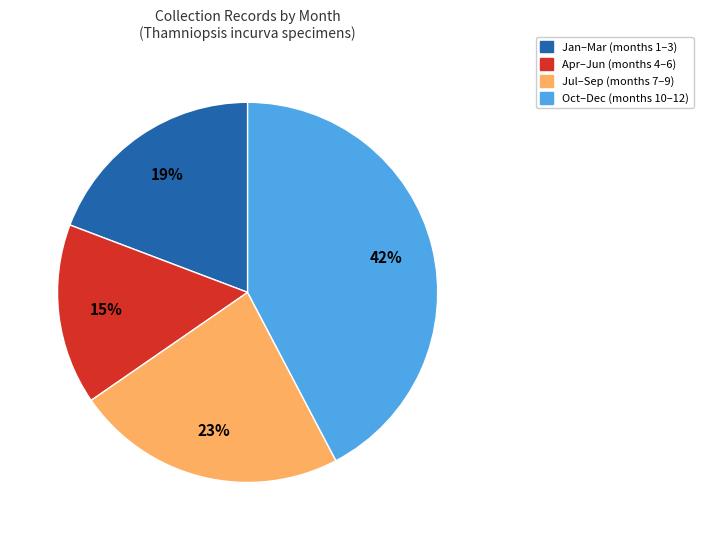

To the nearest percent, what is the difference between the largest and smallest slice percentages?

27%